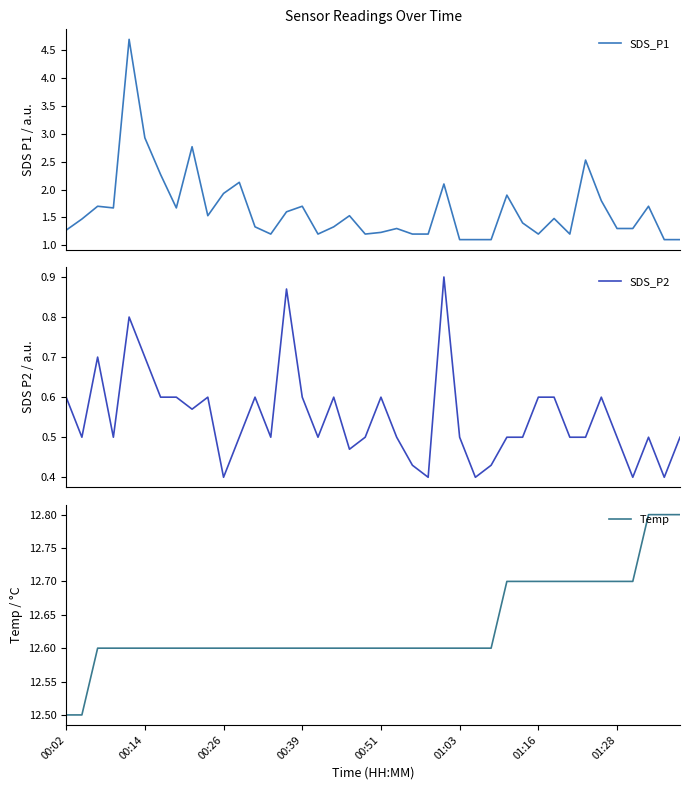

Does the chart have visible grid lines?

No